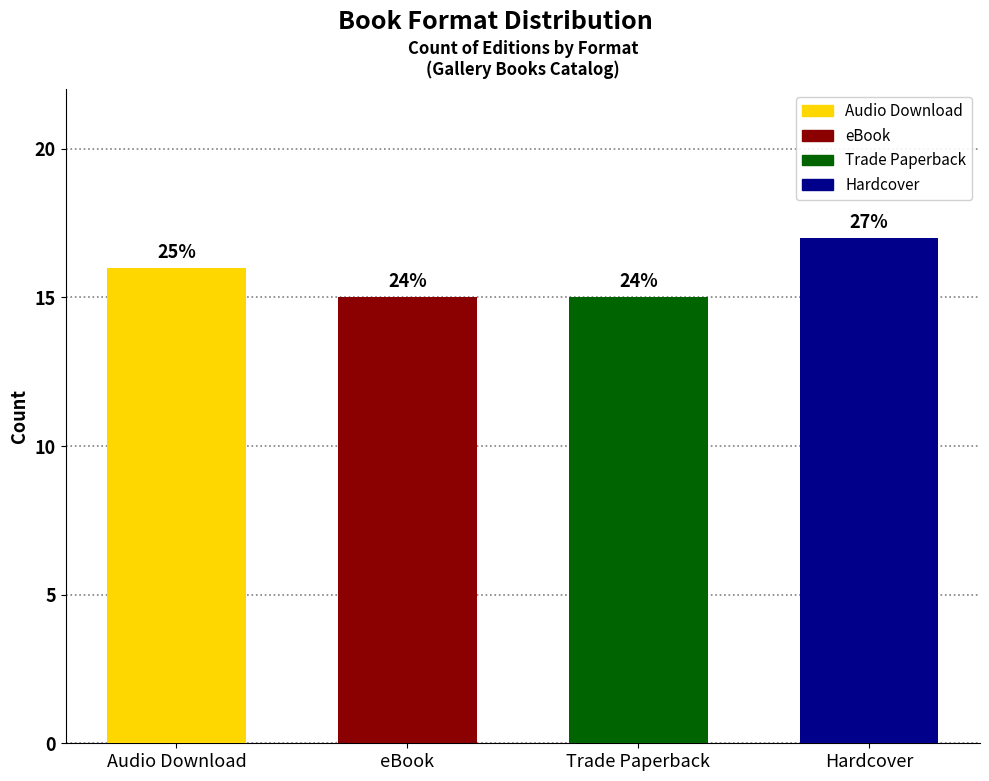

How many bars are there in total?

4